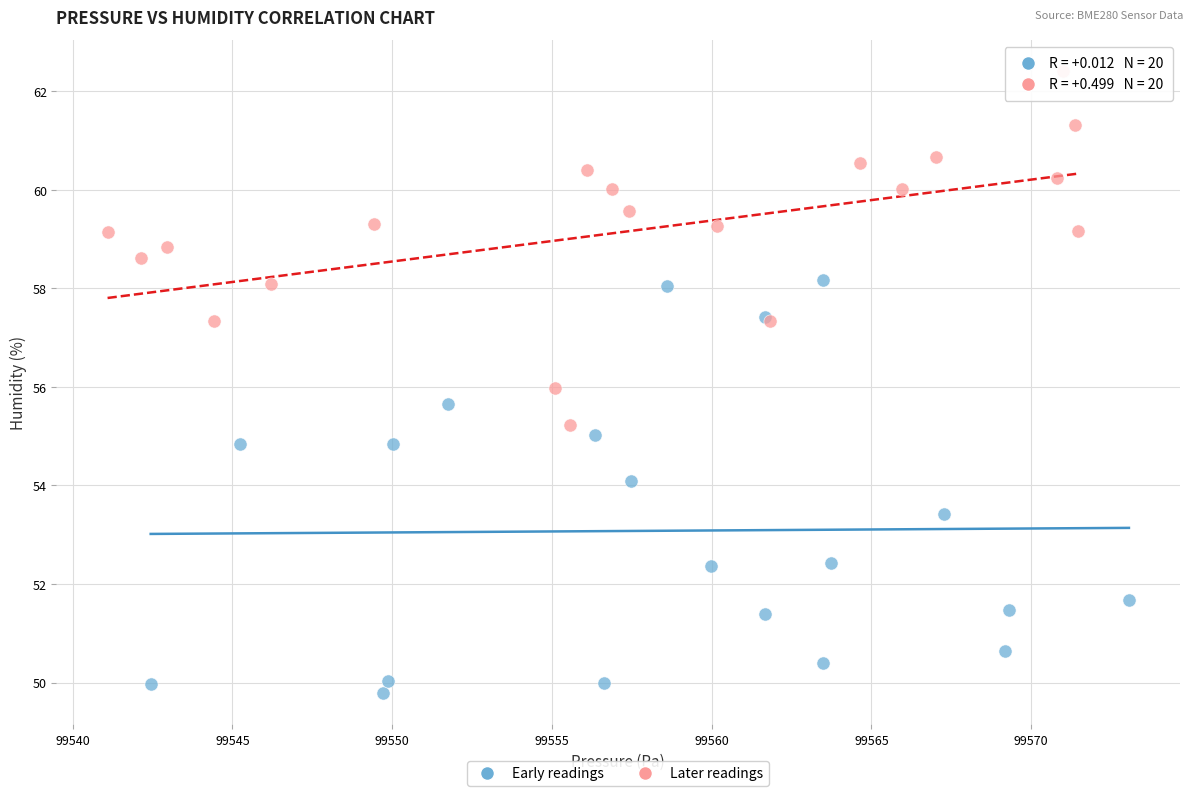

Which series contains the highest Y value?

Later readings